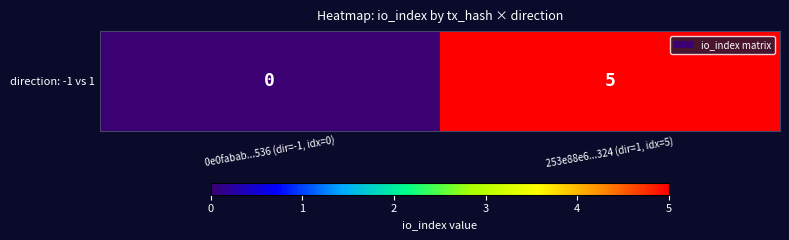

Is it true that the value at 253e88e6...324 (dir=1, idx=5) is 5?

True